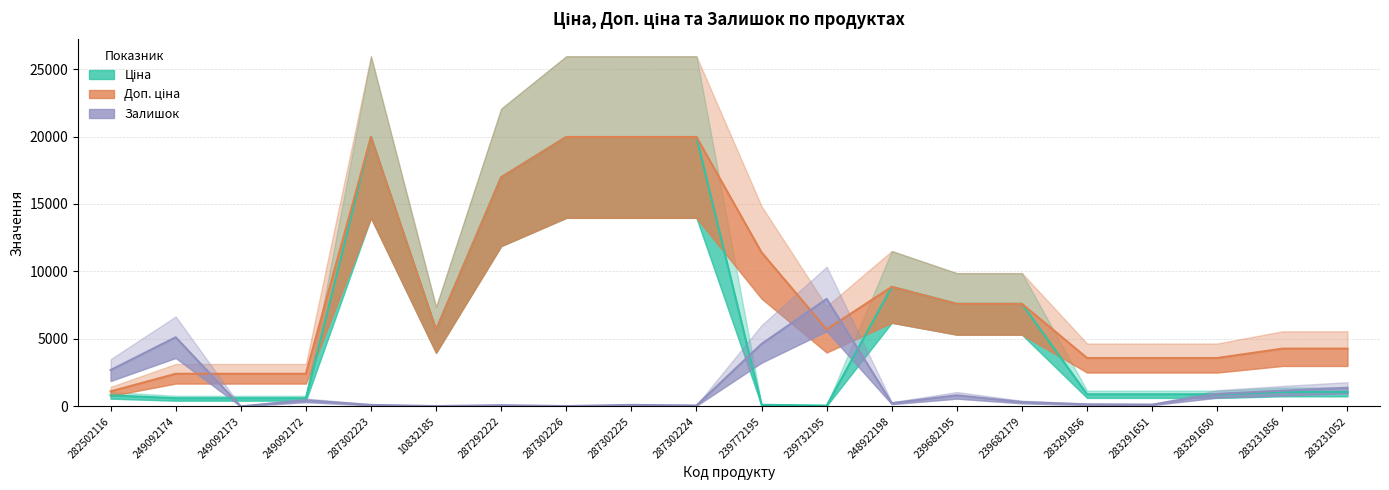

How many values in the Доп. ціна series exceed 5705?

9